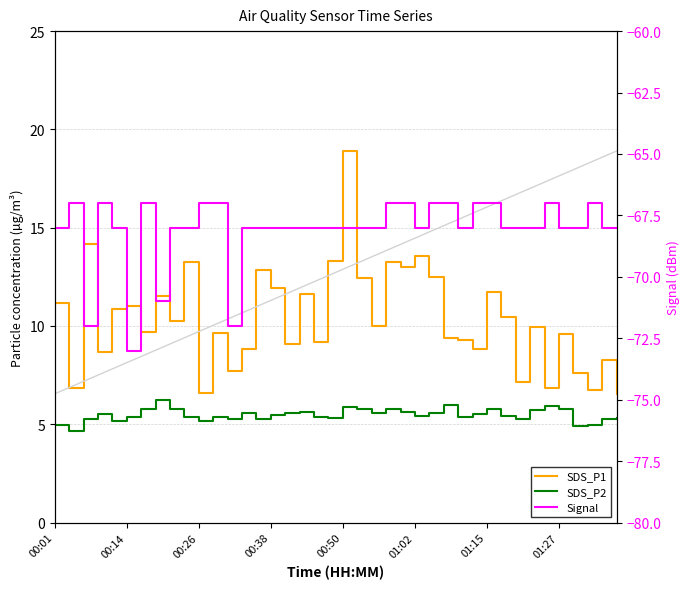

Between 33 and 27, which is larger?

33